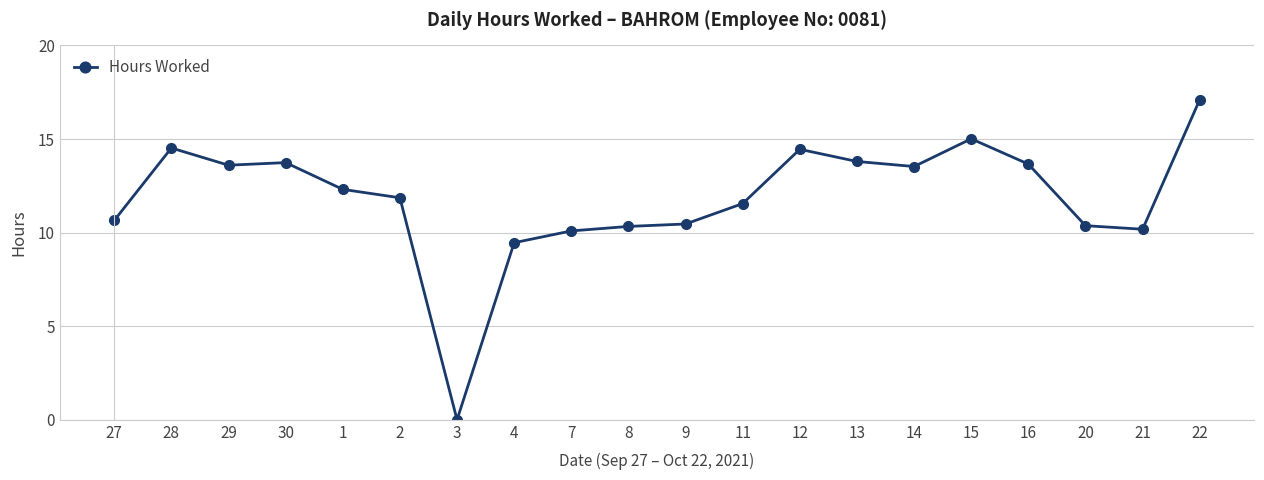

What is the difference between the second highest and minimum values?

15.0